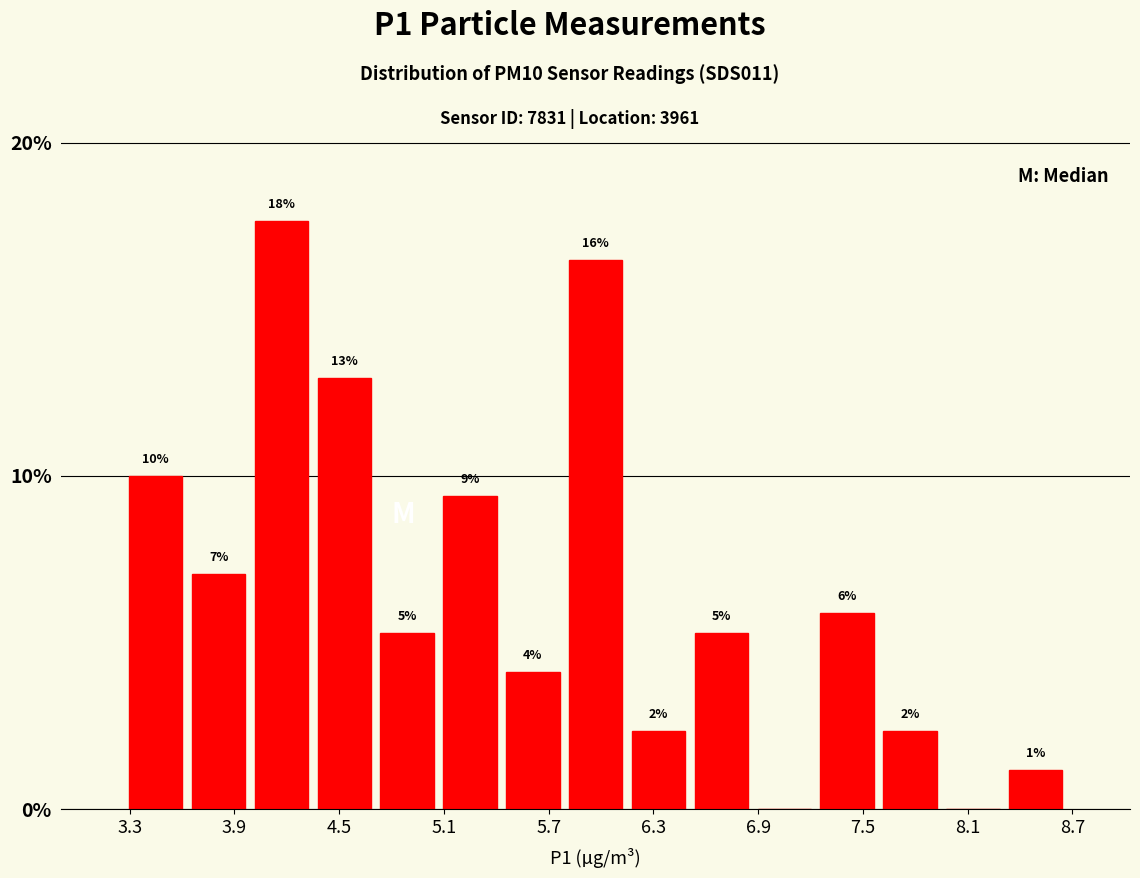

Around what value on the x-axis is the tallest bar? Give the approximate position of its centre, as read against the axis.

4.2